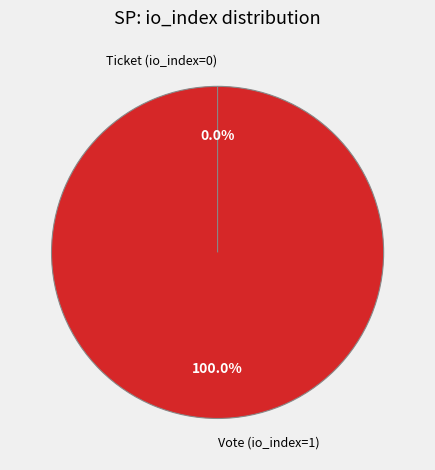

Which has a higher value, Ticket (io_index=0) or Vote (io_index=1)?

Vote (io_index=1)